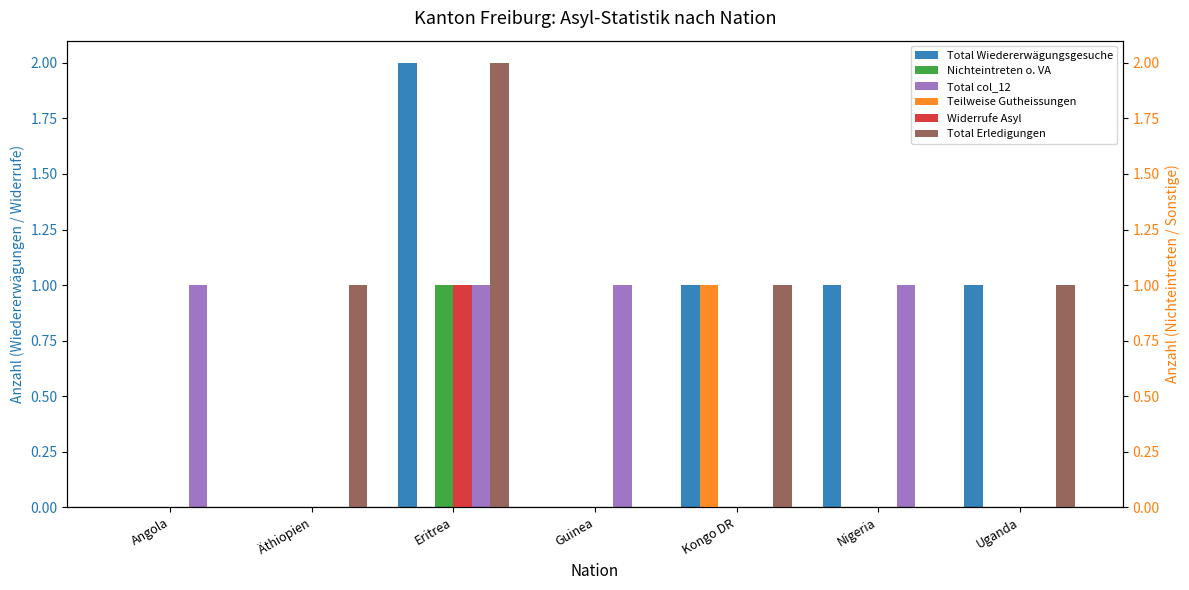

Is it true that Teilweise Gutheissungen equals 0 at Äthiopien?

False